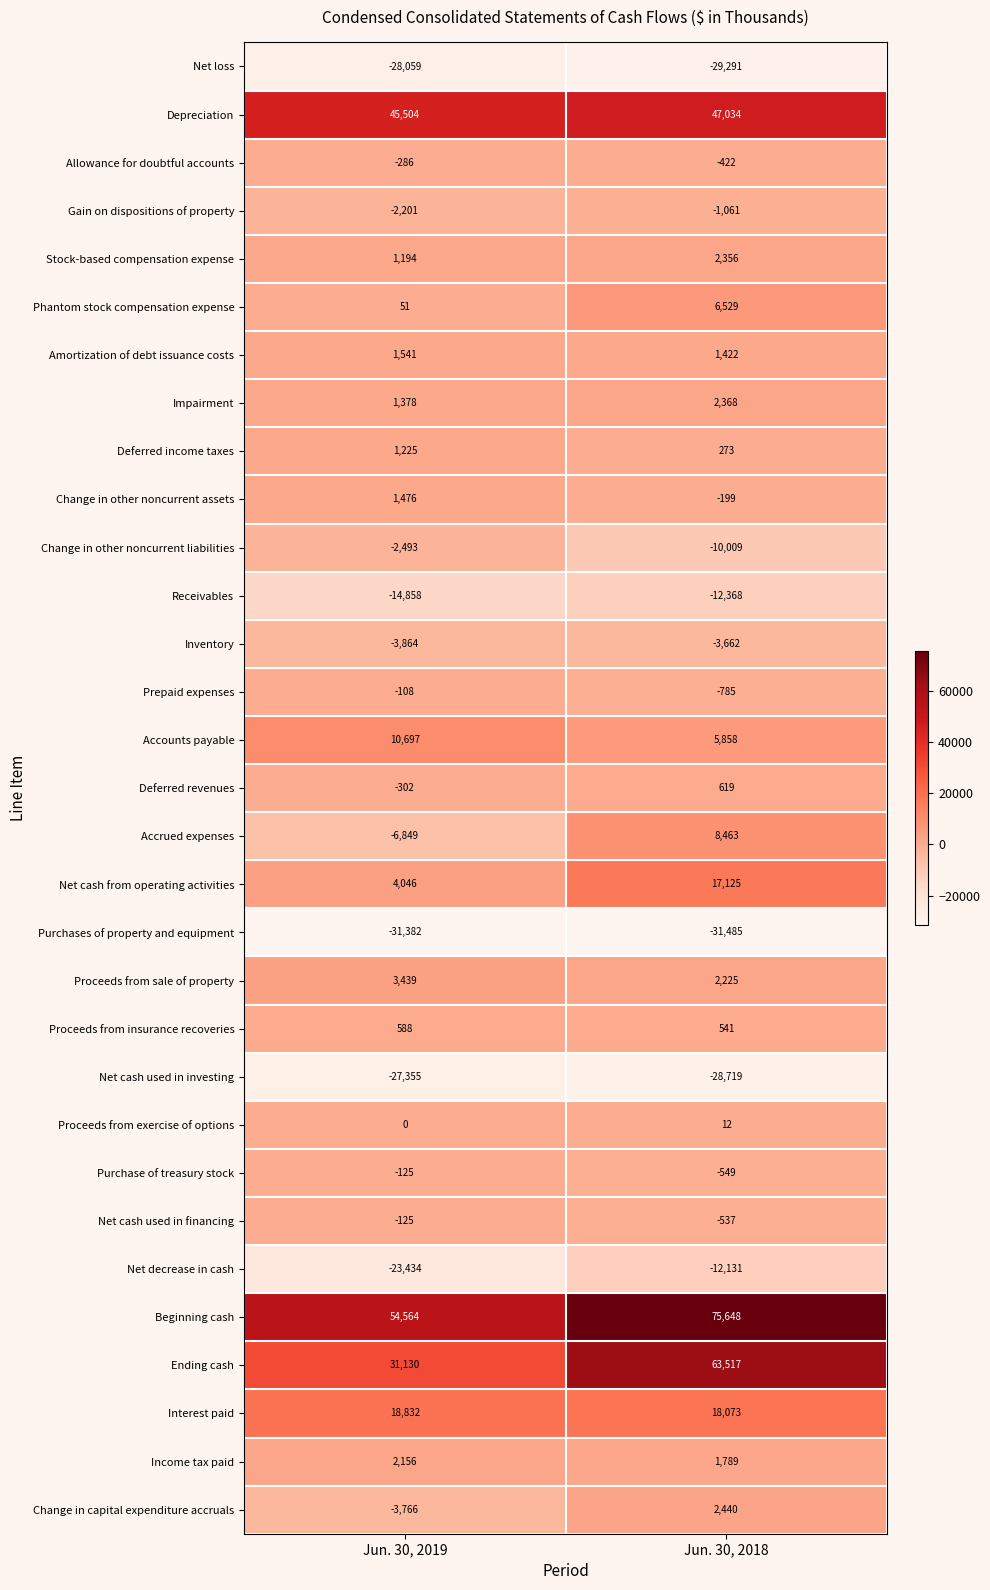

At which category does the chart reach its minimum across all series?

Jun. 30, 2018